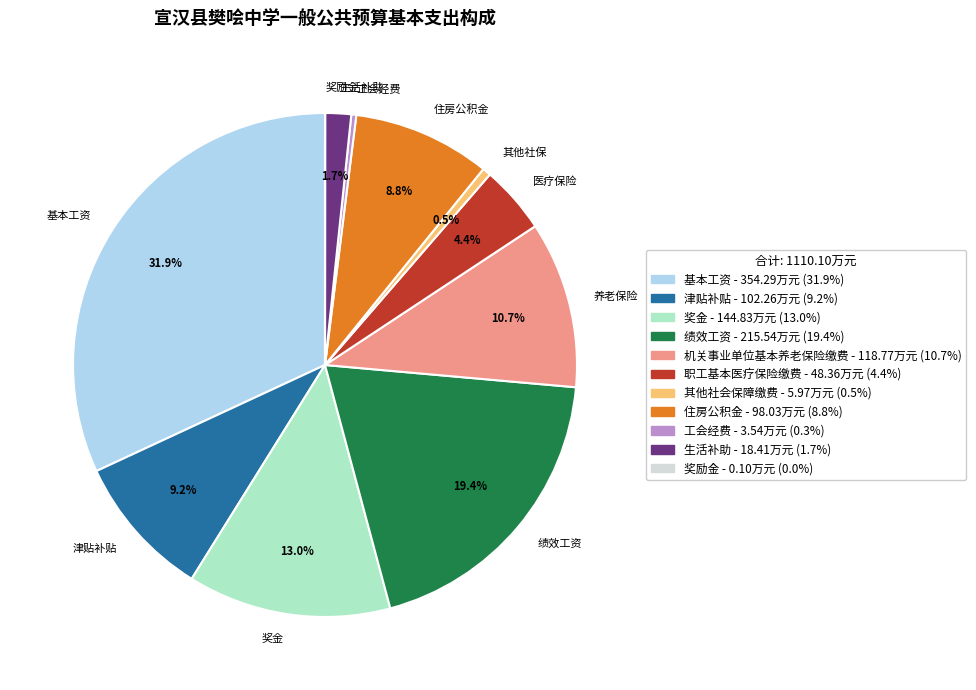

Is there a majority slice in this chart?

No